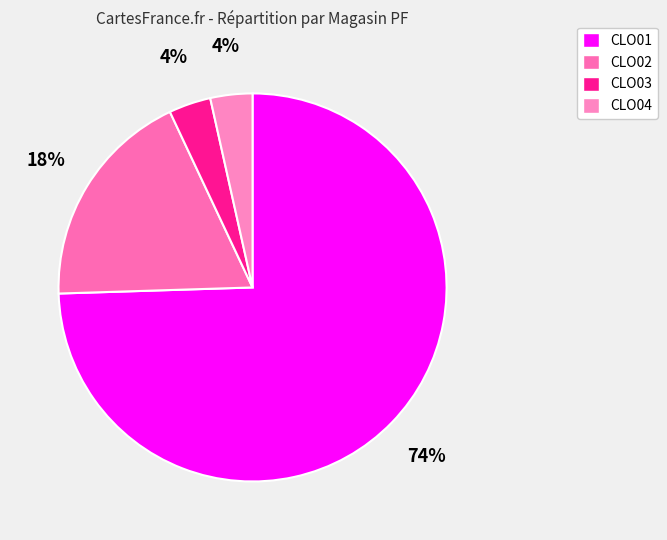

How many segments does this pie chart have?

4